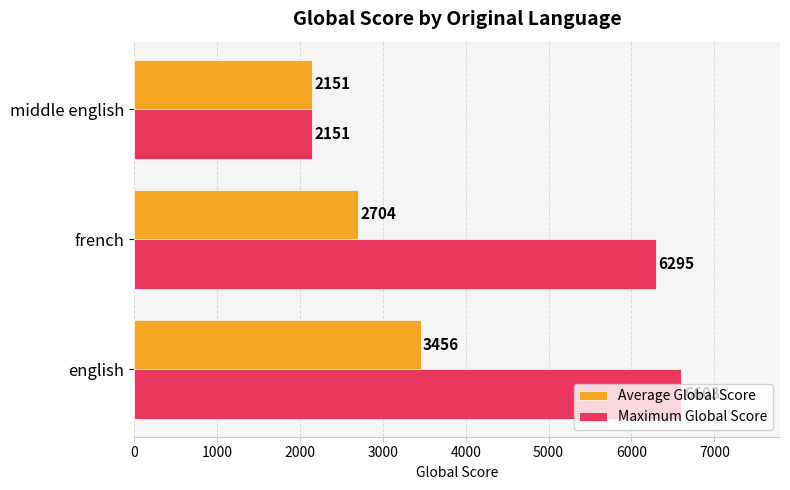

What is the average value of the Maximum Global Score series?

5016